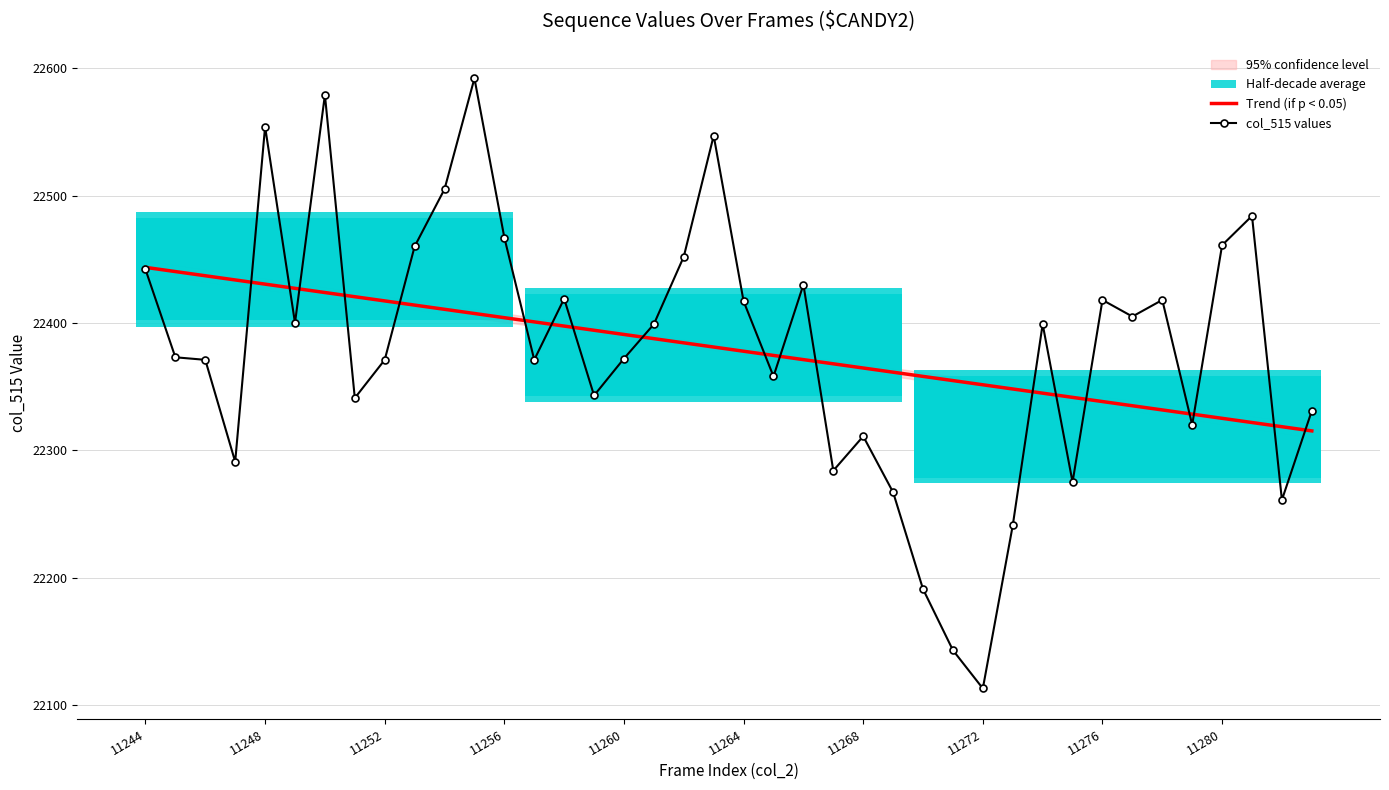

What is the maximum value for Trend (if p < 0.05)?

22443.6